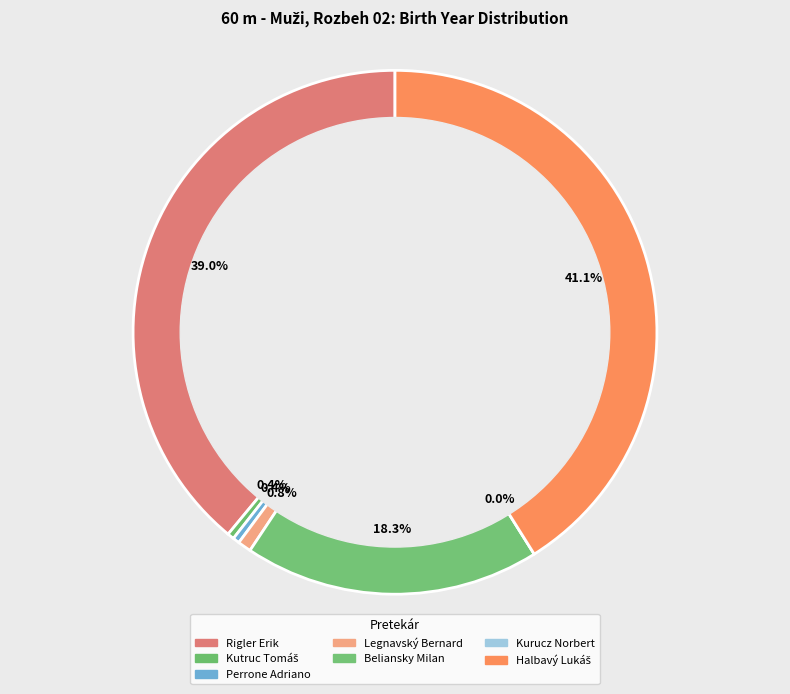

Rank the categories by value from highest to lowest.

Halbavý Lukáš, Rigler Erik, Beliansky Milan, Legnavský Bernard, Kutruc Tomáš, Perrone Adriano, Kurucz Norbert